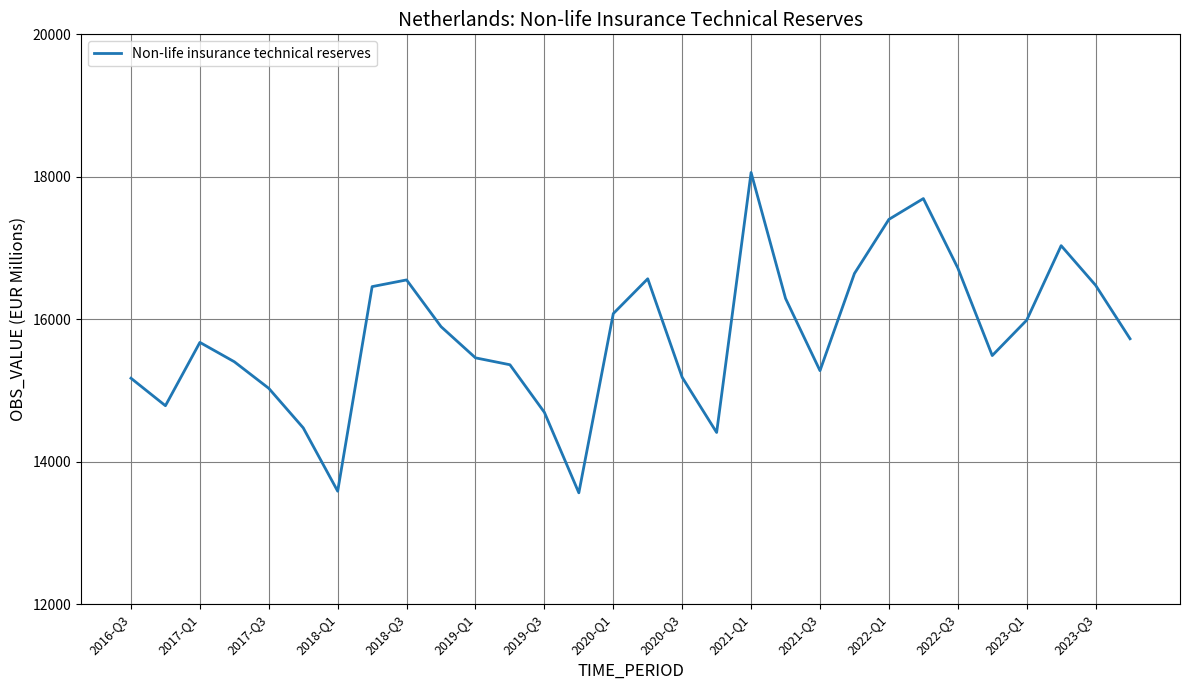

What is the minimum value shown in the chart?

13563